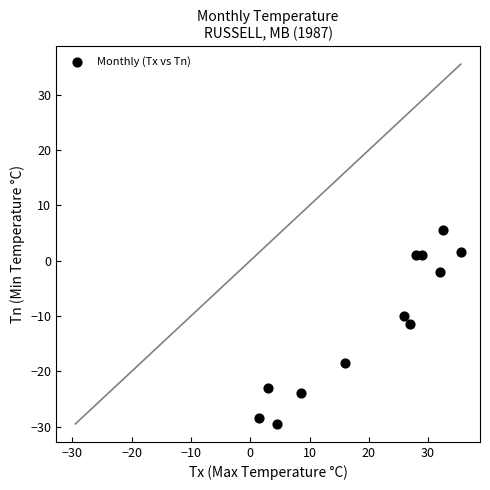

What is the average Y value?

-11.5